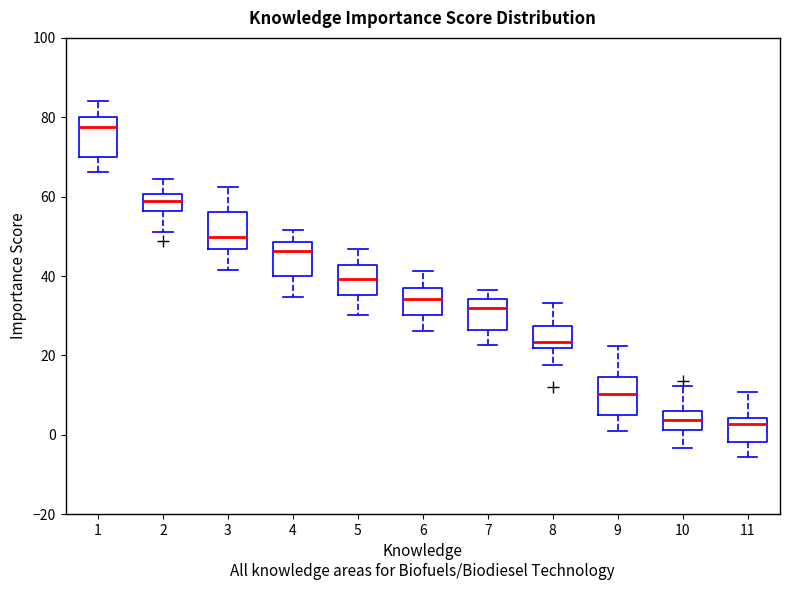

Reading left to right, transcribe this box plot: for each box, give where its median line is, the range the box spans, and where its two whiskers end, as read against the y-axis. The values are not printed on the chart, so give them approximately, as read against the axis.

1: median 78, box 70 to 80, whiskers 66 to 84
2: median 58, box 56 to 60, whiskers 52 to 64
3: median 50, box 46 to 56, whiskers 42 to 62
4: median 46, box 40 to 48, whiskers 34 to 52
5: median 40, box 36 to 42, whiskers 30 to 46
6: median 34, box 30 to 36, whiskers 26 to 42
7: median 32, box 26 to 34, whiskers 22 to 36
8: median 24, box 22 to 28, whiskers 18 to 34
9: median 10, box 6 to 14, whiskers 0 to 22
10: median 4, box 2 to 6, whiskers -4 to 12
11: median 2, box -2 to 4, whiskers -6 to 10